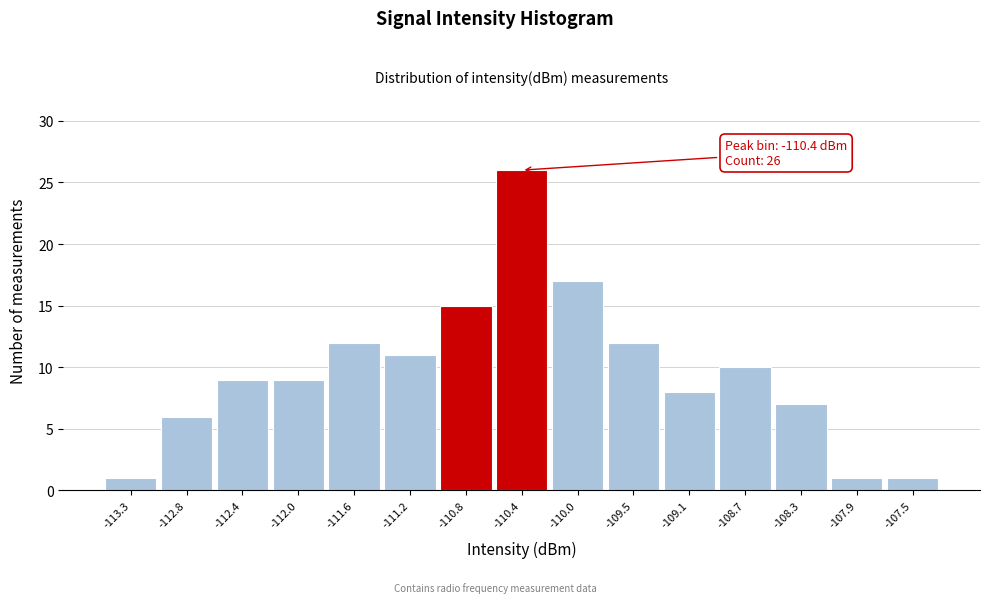

Which range on the x-axis has the tallest bar?

-110.60 to -110.15